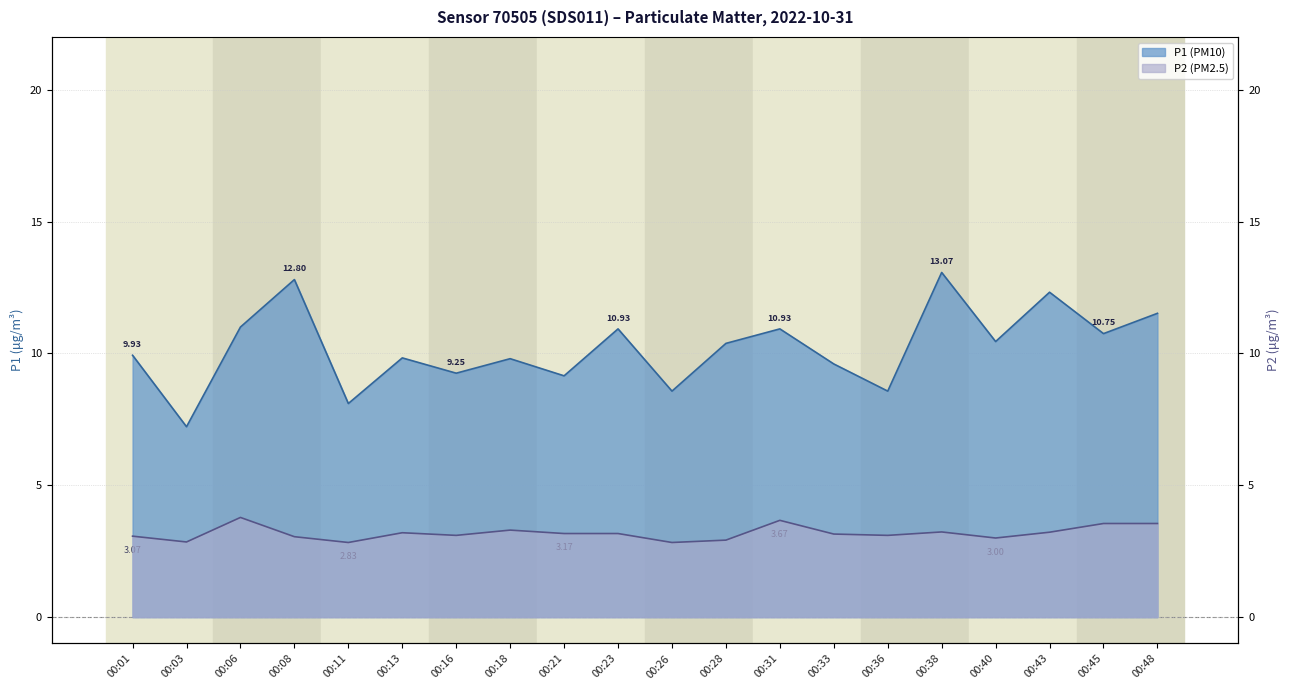

How many interior local valleys does the P2 series have?

6